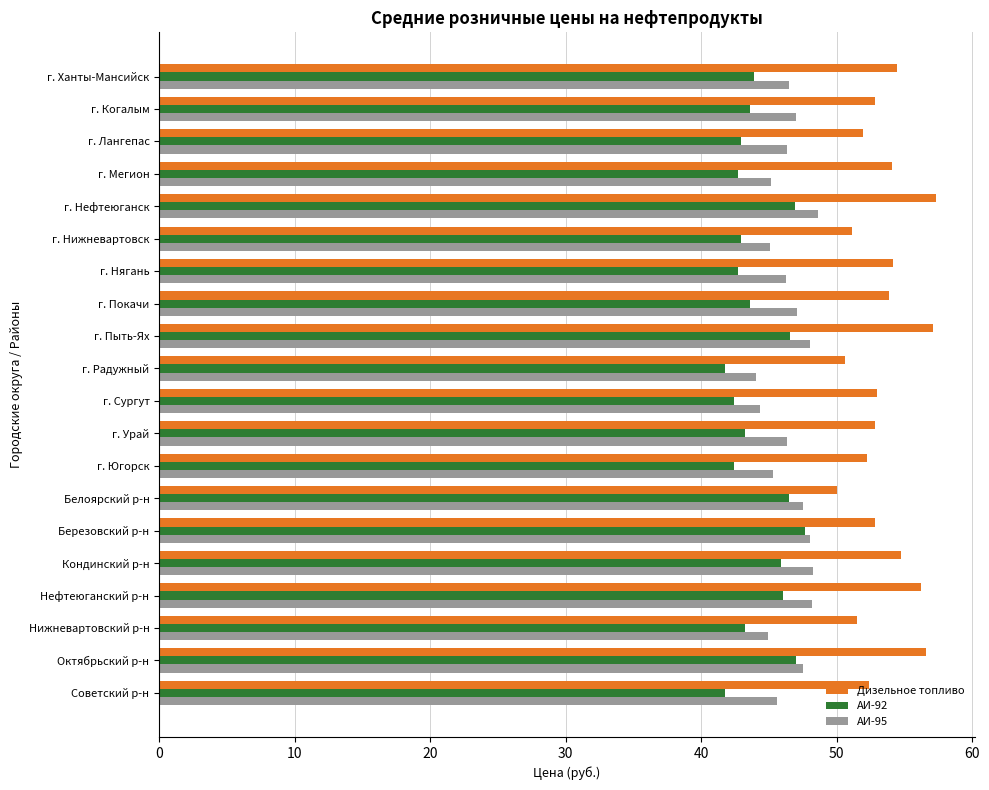

What is the total value across all series at г. Радужный?

136.4